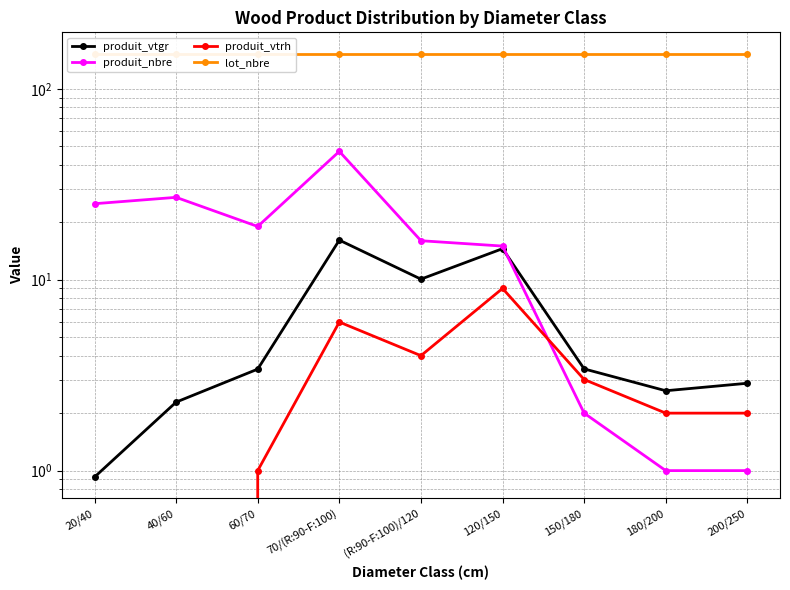

List the series in order of their peak value, lowest first.

produit_vtrh, produit_vtgr, produit_nbre, lot_nbre